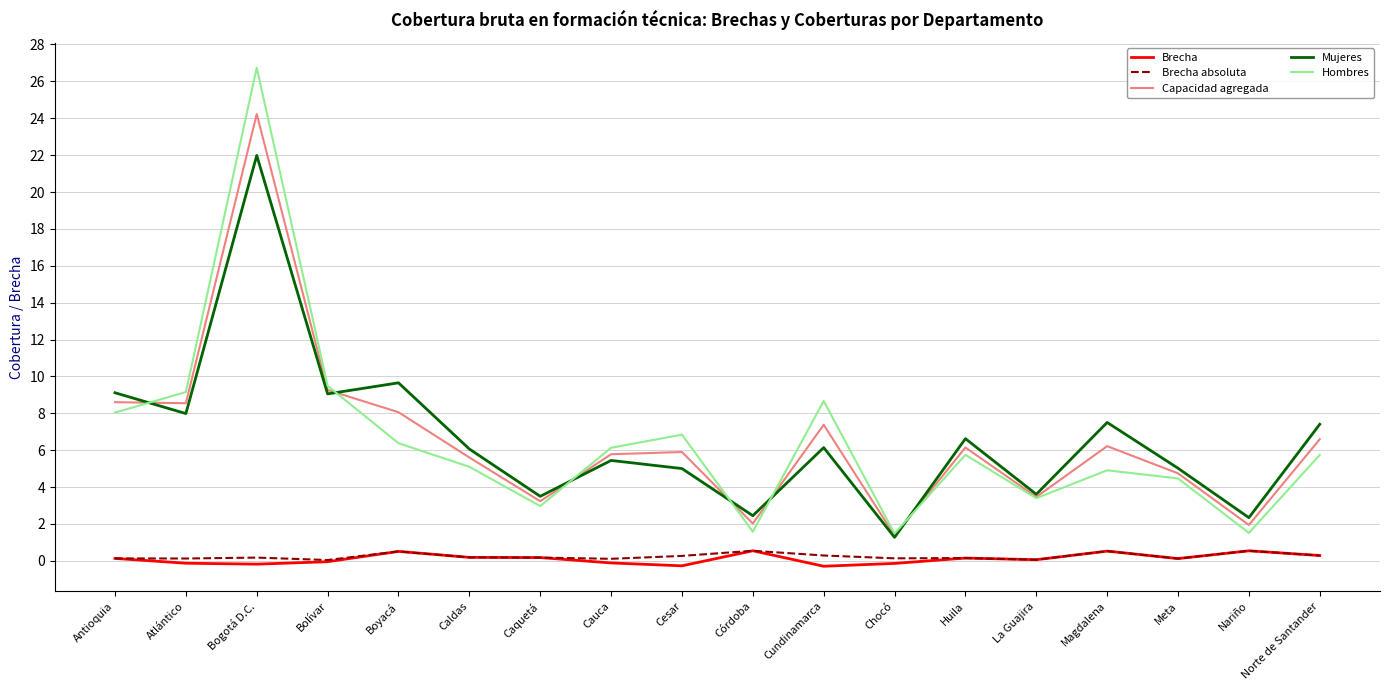

What is the maximum value shown in the chart?

26.7